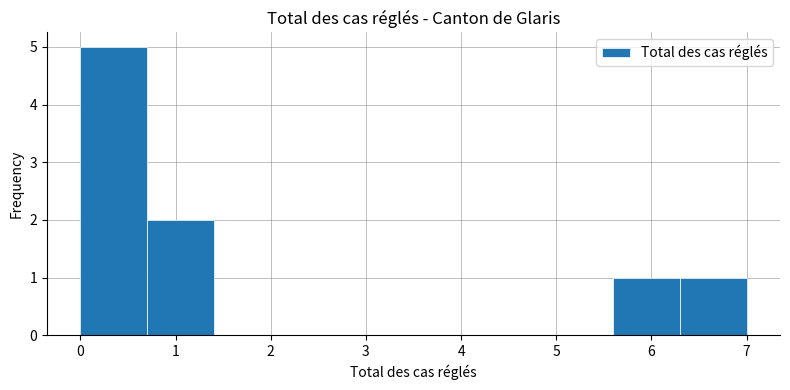

Which range on the x-axis has the tallest bar?

0.0 to 0.7